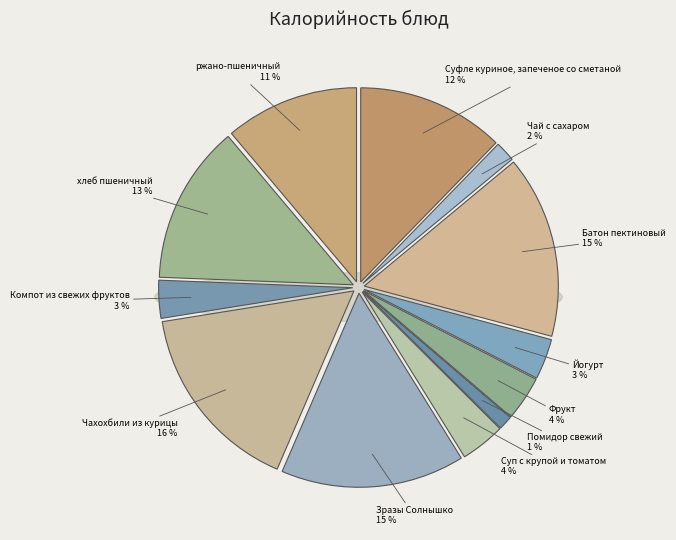

To the nearest percent, what percentage of the pie is хлеб пшеничный?

13%